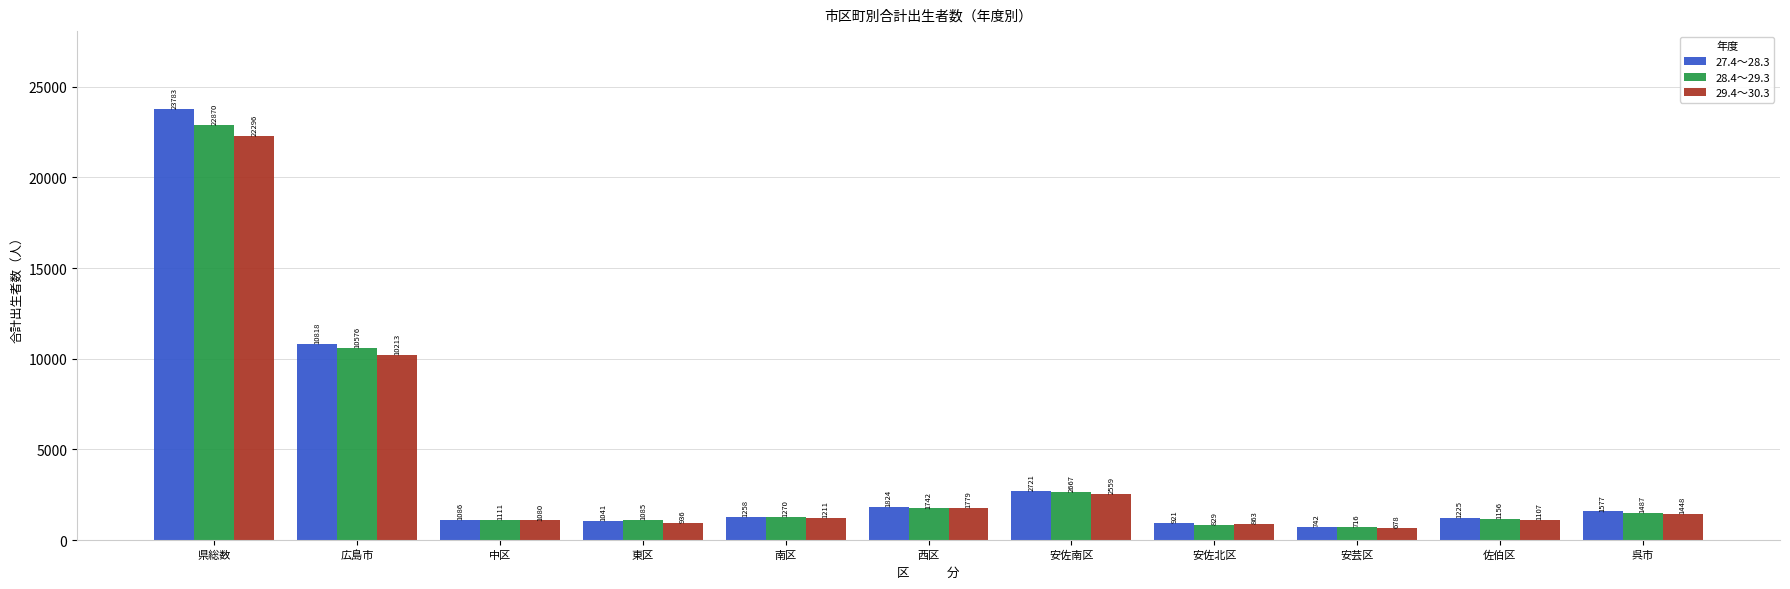

What is the difference between the highest and lowest values at 安芸区?

64